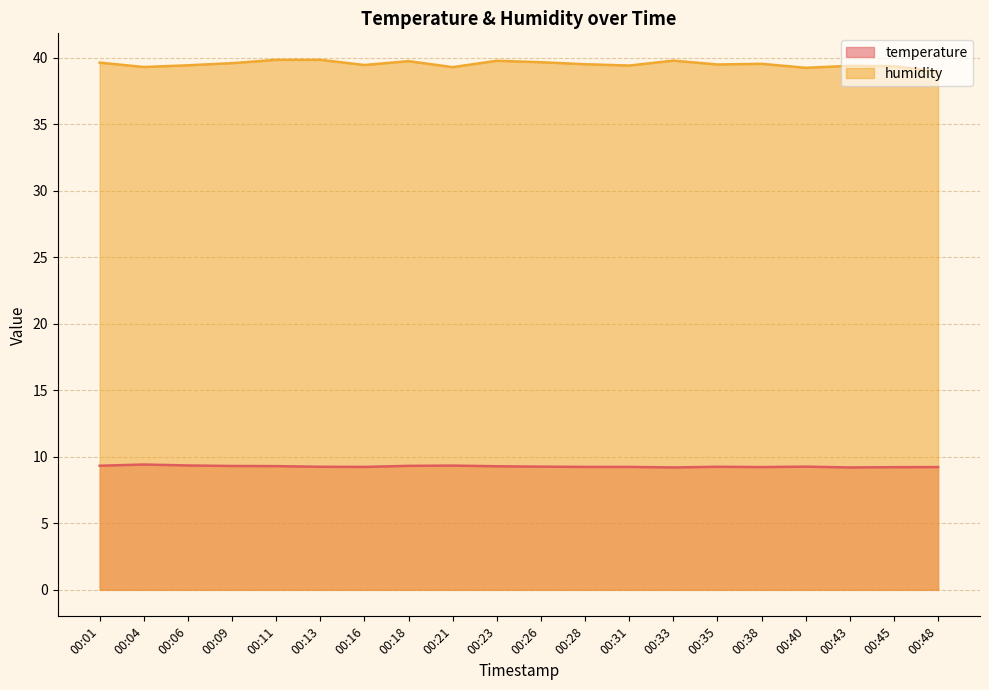

How many series are shown in this chart?

2